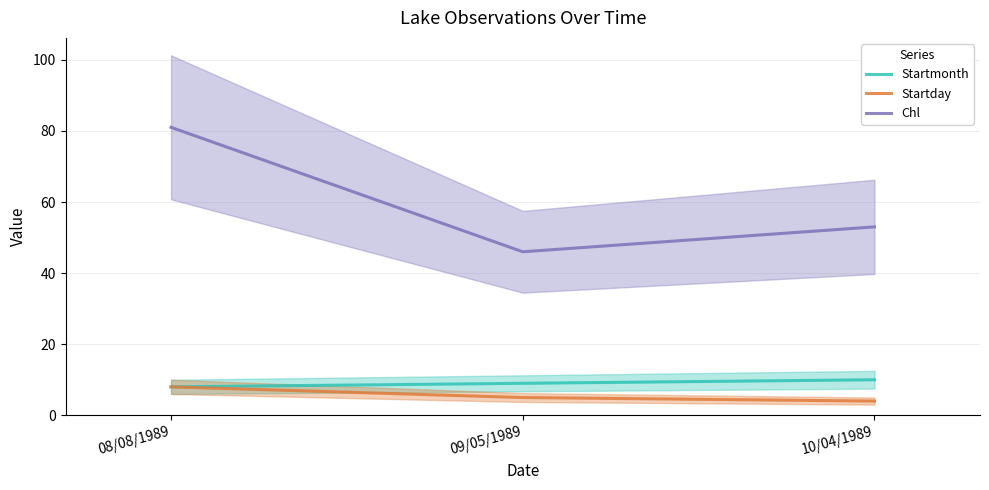

Reading left to right, what are all the values shown in this chart?

Startmonth: 8	9	10
Startday: 8	5	4
Chl: 81	46	53